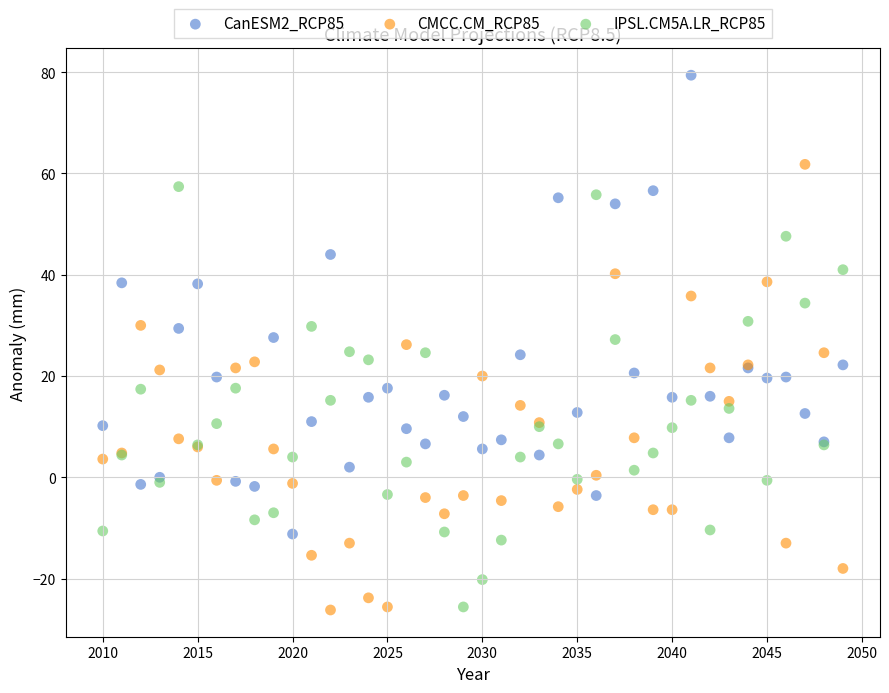

Which series contains the highest Y value?

CanESM2_RCP85